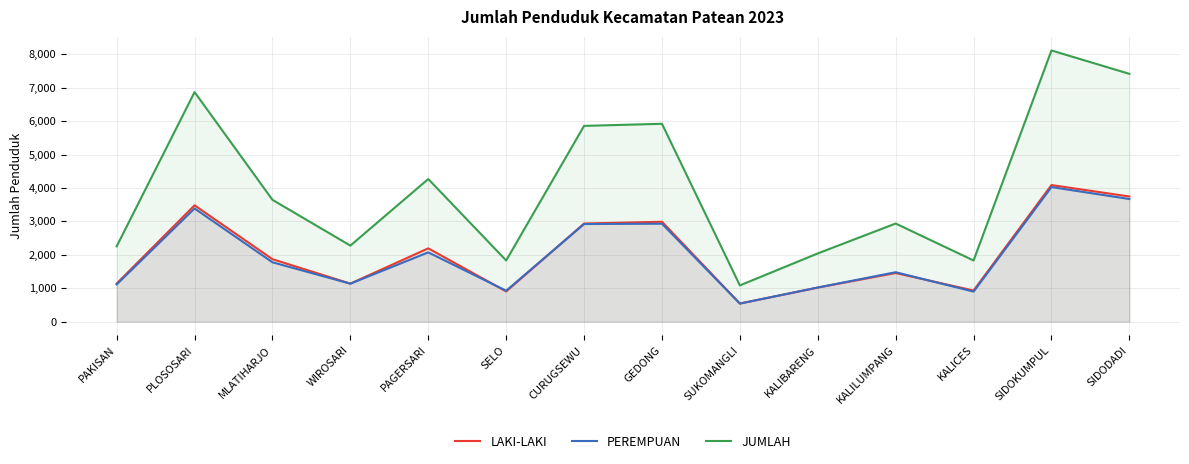

What is the average value of the PEREMPUAN series?

1993